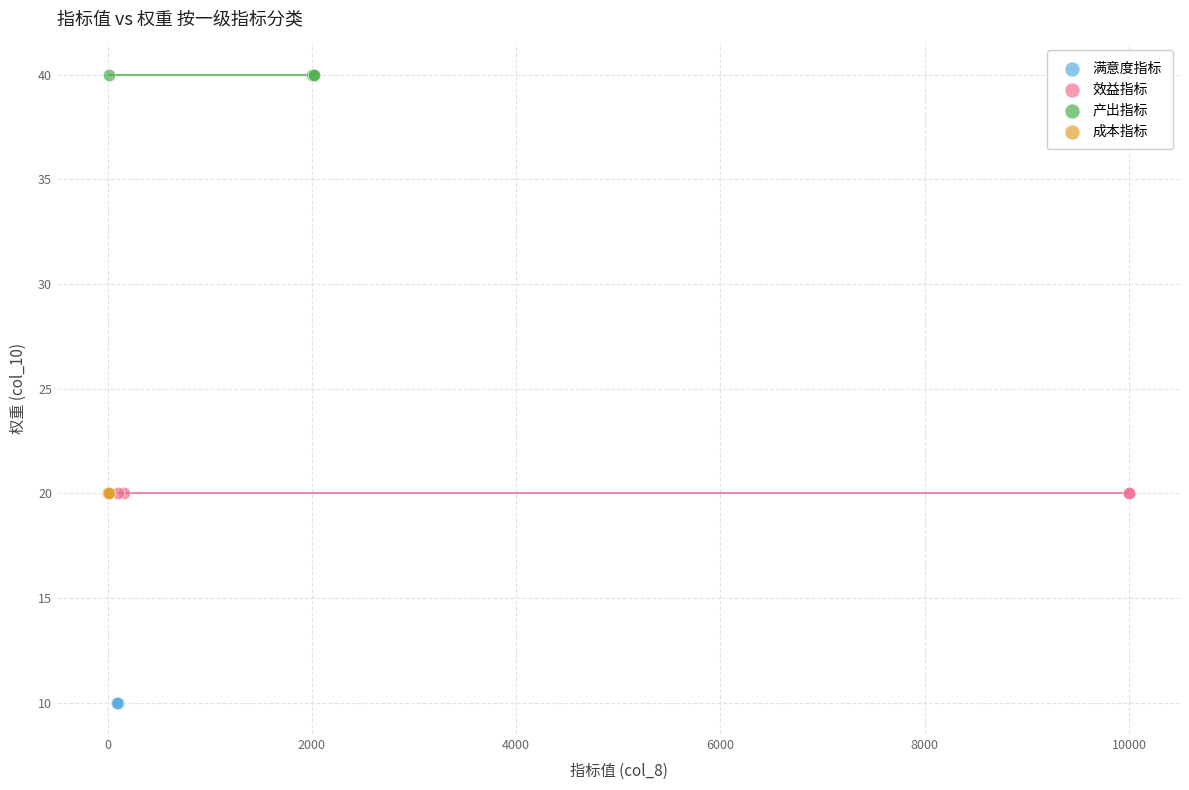

Which series contains the lowest Y value?

满意度指标